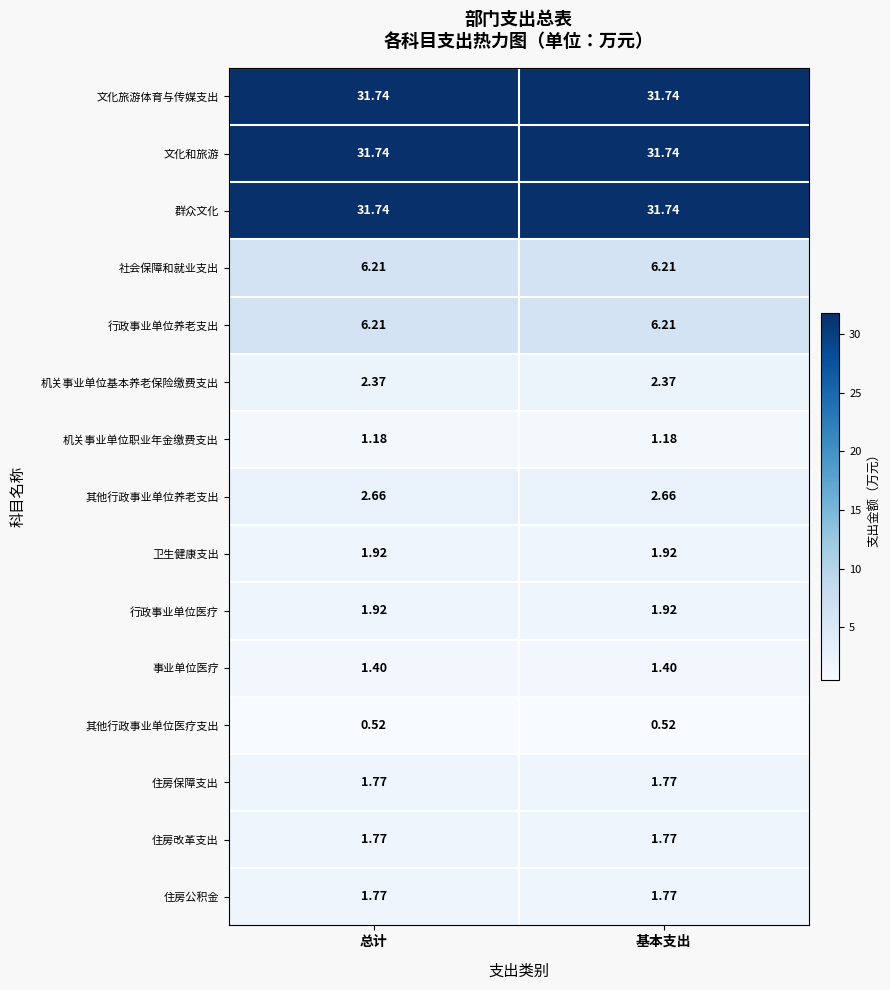

Is the value of 卫生健康支出 at 基本支出 greater than the value of 机关事业单位基本养老保险缴费支出 at 基本支出?

No